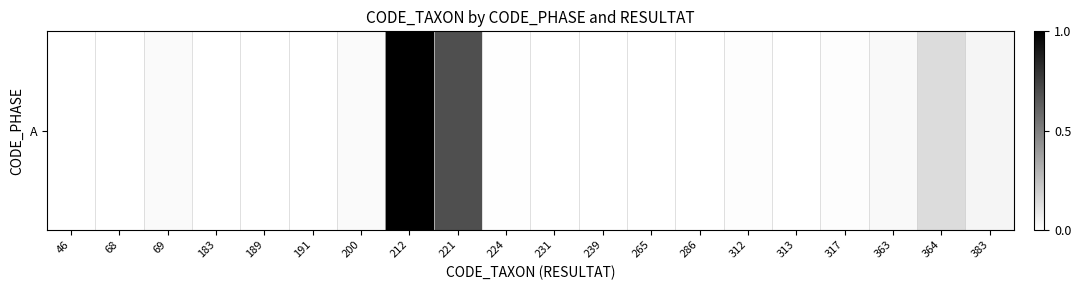

Rank the categories by value from lowest to highest.

46, 183, 189, 191, 239, 265, 68, 231, 286, 313, 224, 312, 317, 69, 200, 363, 383, 364, 221, 212